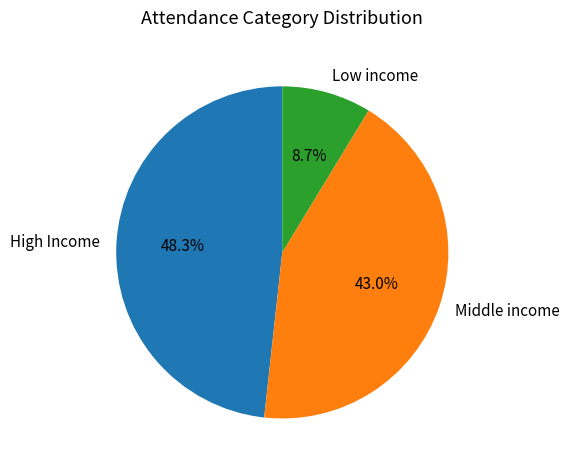

Do High Income and Middle income together represent more than half of the pie?

Yes